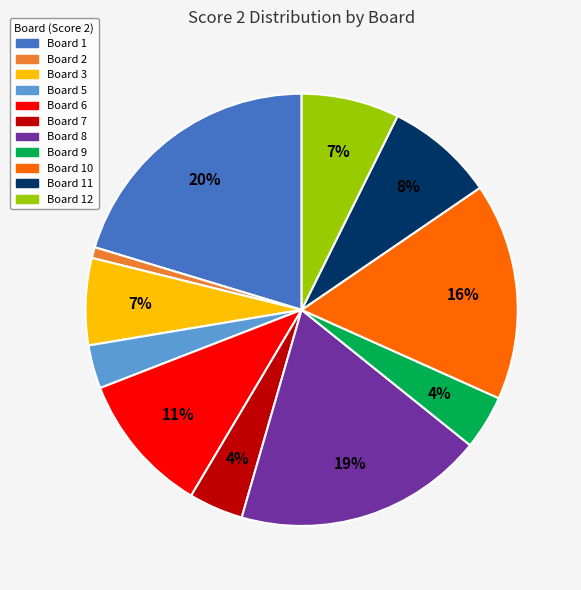

How many slices are in this pie chart?

11